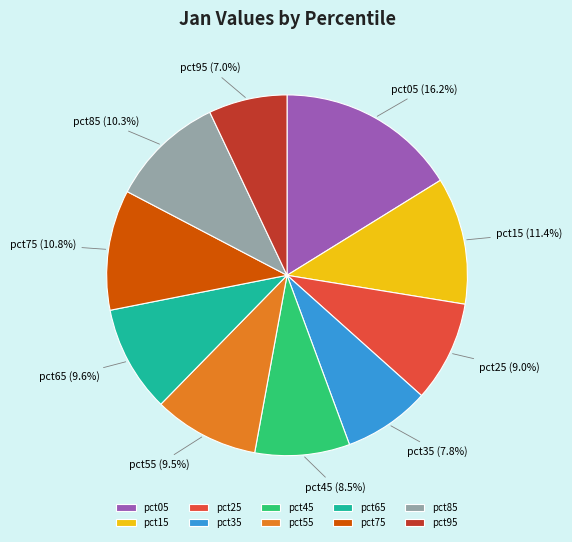

How many segments does this pie chart have?

10